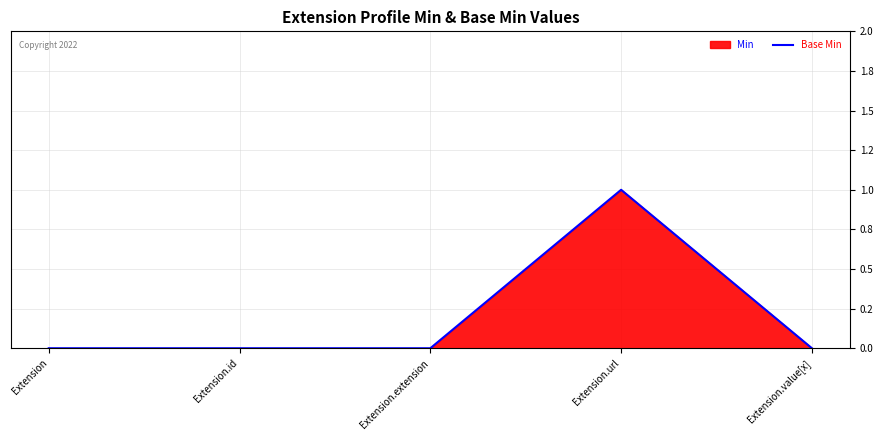

How many points are higher than both their immediate neighbors (excluding endpoints)?

1